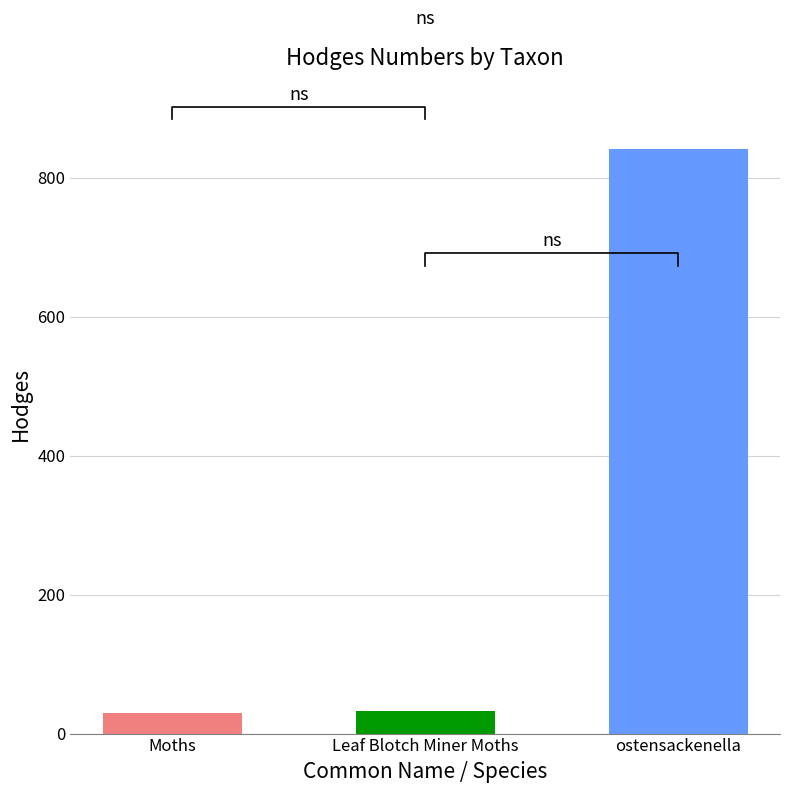

Rank the categories by value from highest to lowest.

ostensackenella, Leaf Blotch Miner Moths, Moths